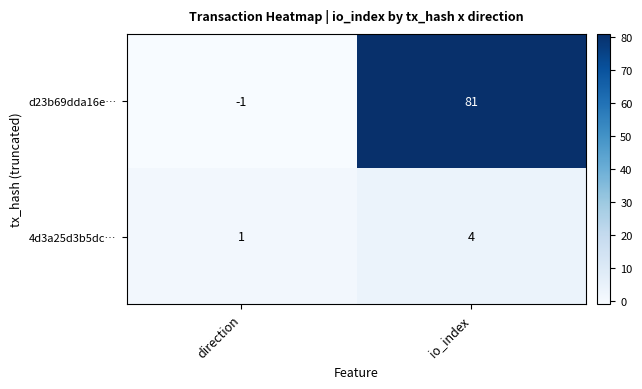

Reading left to right, extract all data points from this chart.

d23b69dda16e…: direction=-1	io_index=81
4d3a25d3b5dc…: direction=1	io_index=4